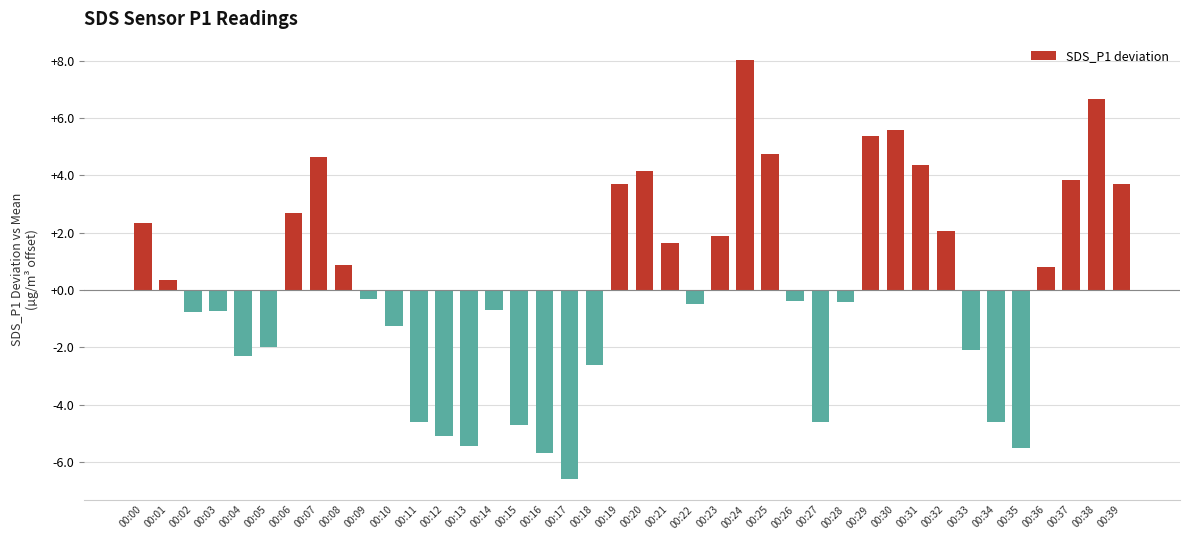

The value at 00:06 is 2.7. True or false?

True